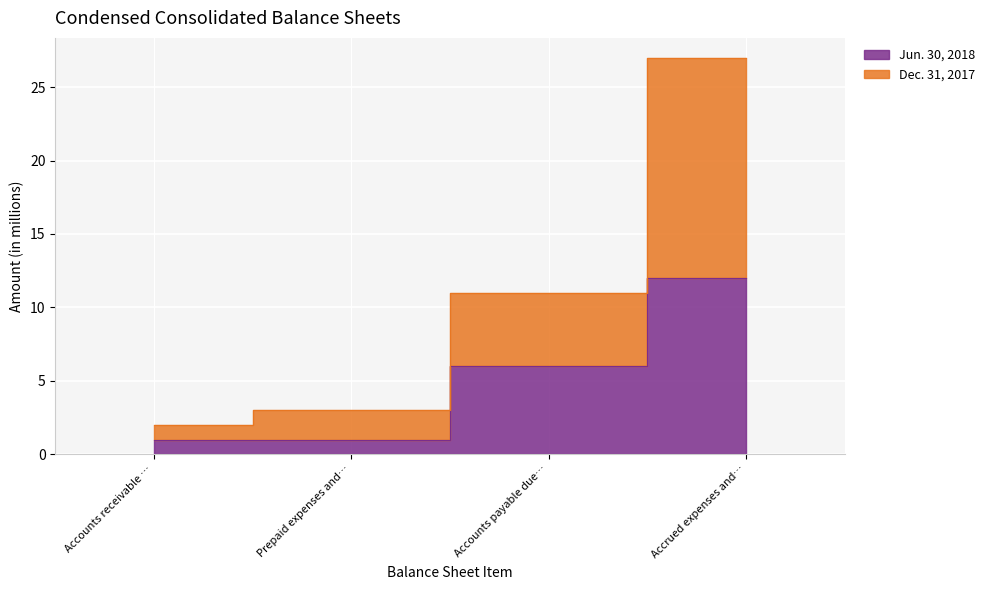

List the labels in order of Jun. 30, 2018 value, largest first.

Accrued expenses and…, Accounts payable due…, Accounts receivable …, Prepaid expenses and…